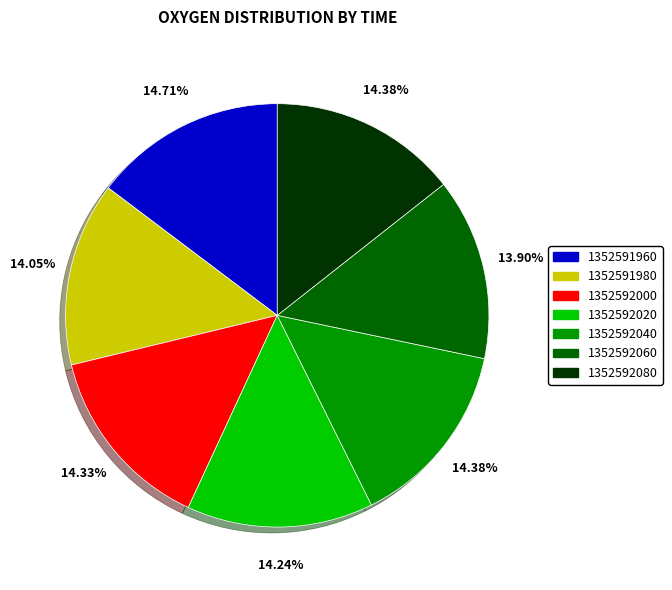

Does any single category account for the majority?

No